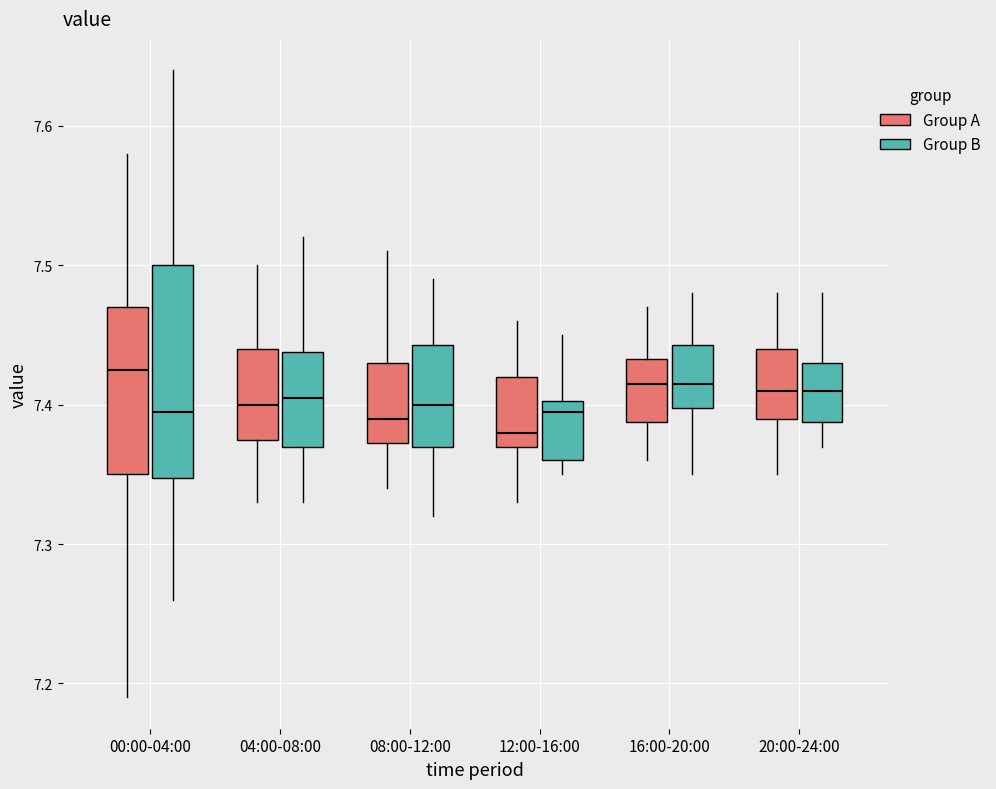

Reading left to right, transcribe this box plot: for each box, give where its median line is, the range the box spans, and where its two whiskers end, as read against the y-axis. The values are not printed on the chart, so give them approximately, as read against the axis.

00:00-04:00 (Group A): median 7.43, box 7.35 to 7.47, whiskers 7.19 to 7.58
00:00-04:00 (Group B): median 7.40, box 7.35 to 7.50, whiskers 7.26 to 7.64
04:00-08:00 (Group A): median 7.40, box 7.38 to 7.44, whiskers 7.33 to 7.50
04:00-08:00 (Group B): median 7.41, box 7.37 to 7.44, whiskers 7.33 to 7.52
08:00-12:00 (Group A): median 7.39, box 7.37 to 7.43, whiskers 7.34 to 7.51
08:00-12:00 (Group B): median 7.40, box 7.37 to 7.44, whiskers 7.32 to 7.49
12:00-16:00 (Group A): median 7.38, box 7.37 to 7.42, whiskers 7.33 to 7.46
12:00-16:00 (Group B): median 7.40 (just below the box's upper edge), box 7.36 to 7.40, whiskers 7.35 to 7.45
16:00-20:00 (Group A): median 7.42, box 7.39 to 7.43, whiskers 7.36 to 7.47
16:00-20:00 (Group B): median 7.42, box 7.40 to 7.44, whiskers 7.35 to 7.48
20:00-24:00 (Group A): median 7.41, box 7.39 to 7.44, whiskers 7.35 to 7.48
20:00-24:00 (Group B): median 7.41, box 7.39 to 7.43, whiskers 7.37 to 7.48